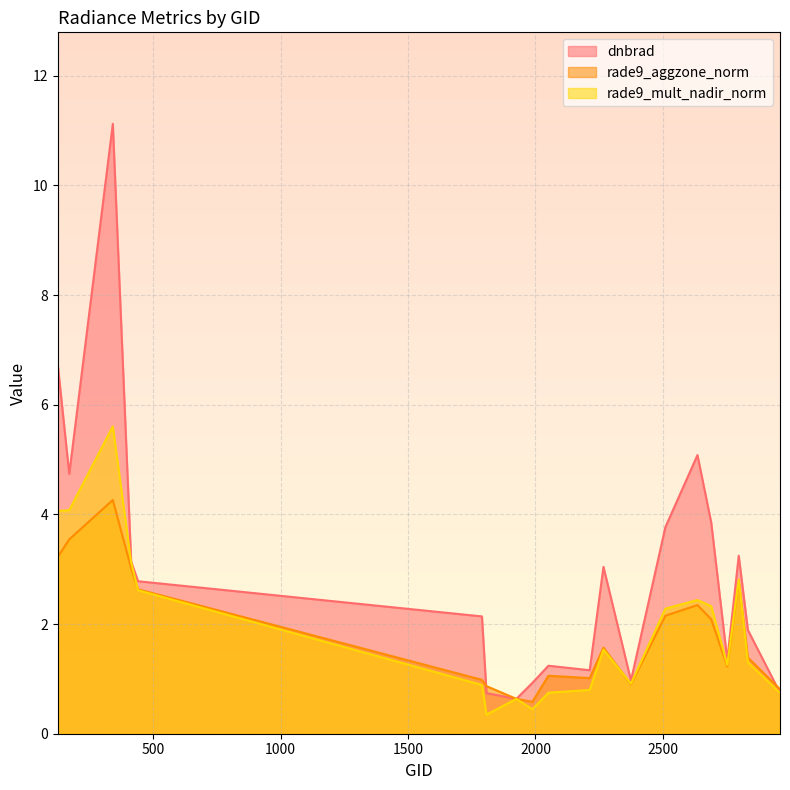

List the series in order of their peak value, highest first.

dnbrad, rade9_mult_nadir_norm, rade9_aggzone_norm